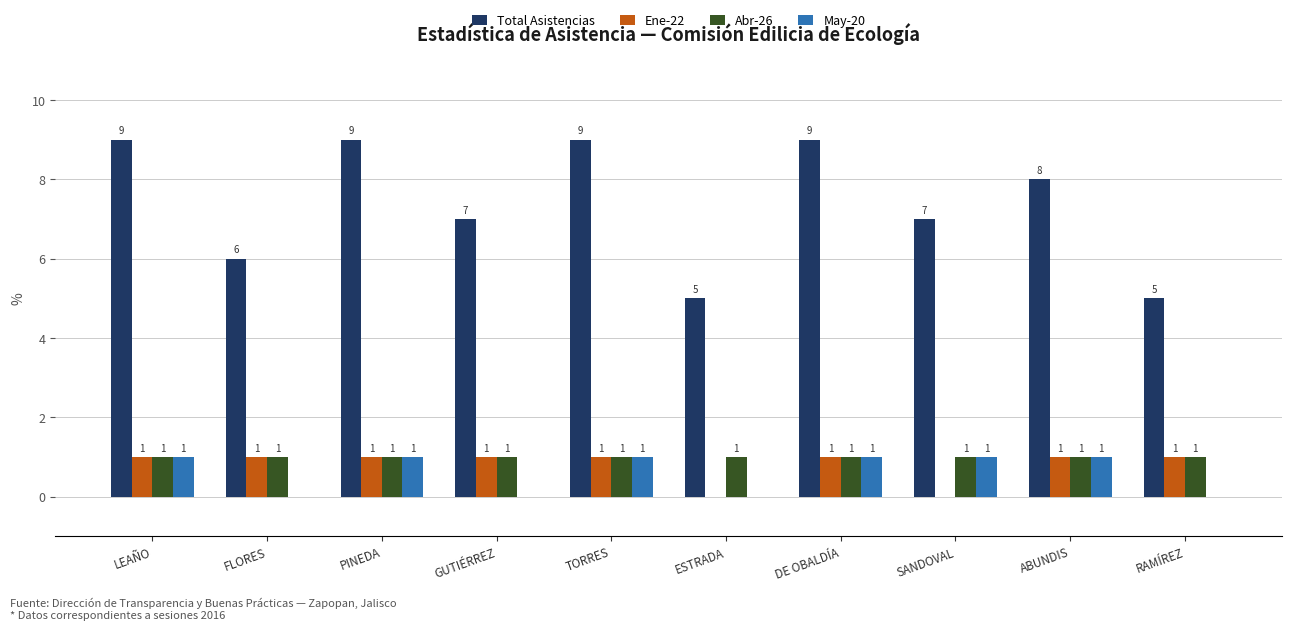

What is the total value across all series at TORRES?

12